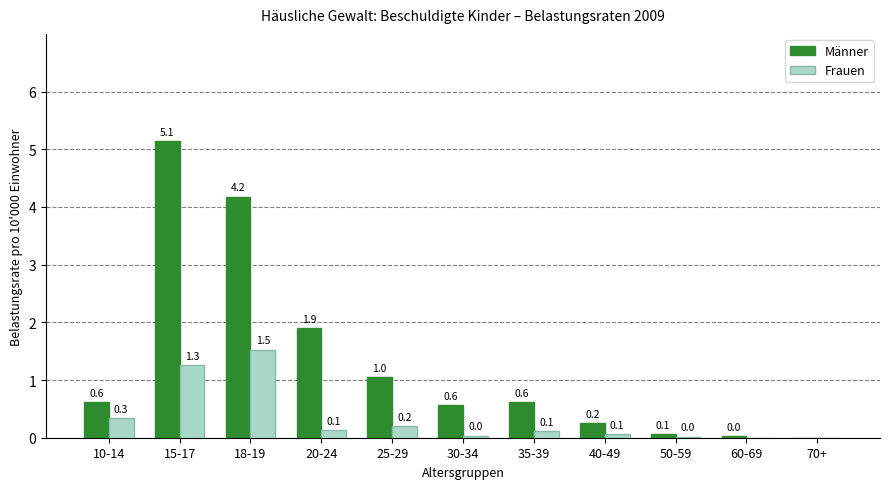

How many data points does each series have?

11